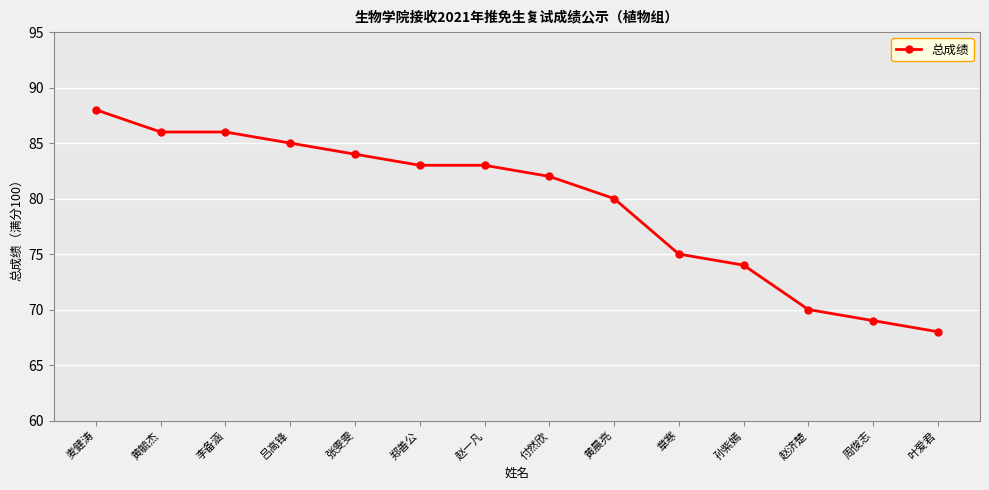

What position from the left is 张雯雯?

5